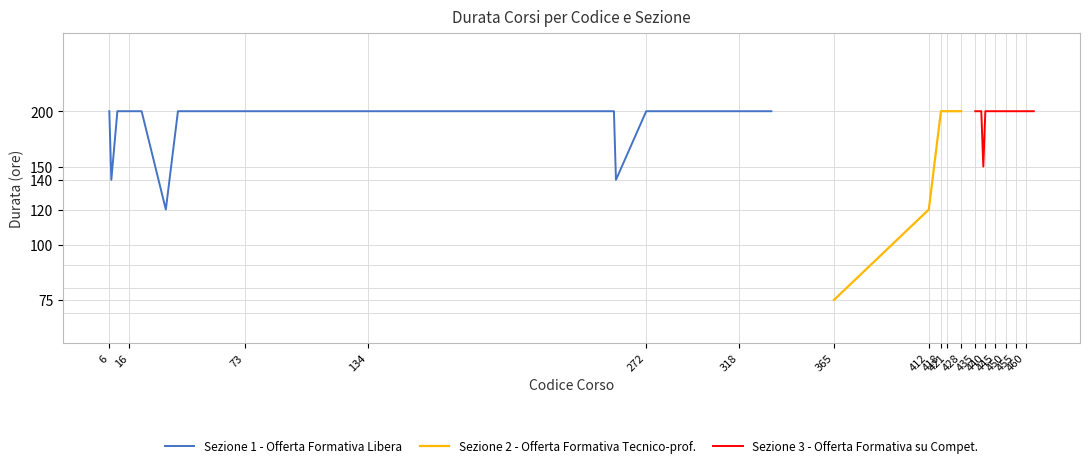

How many categories are shown in the chart?

30